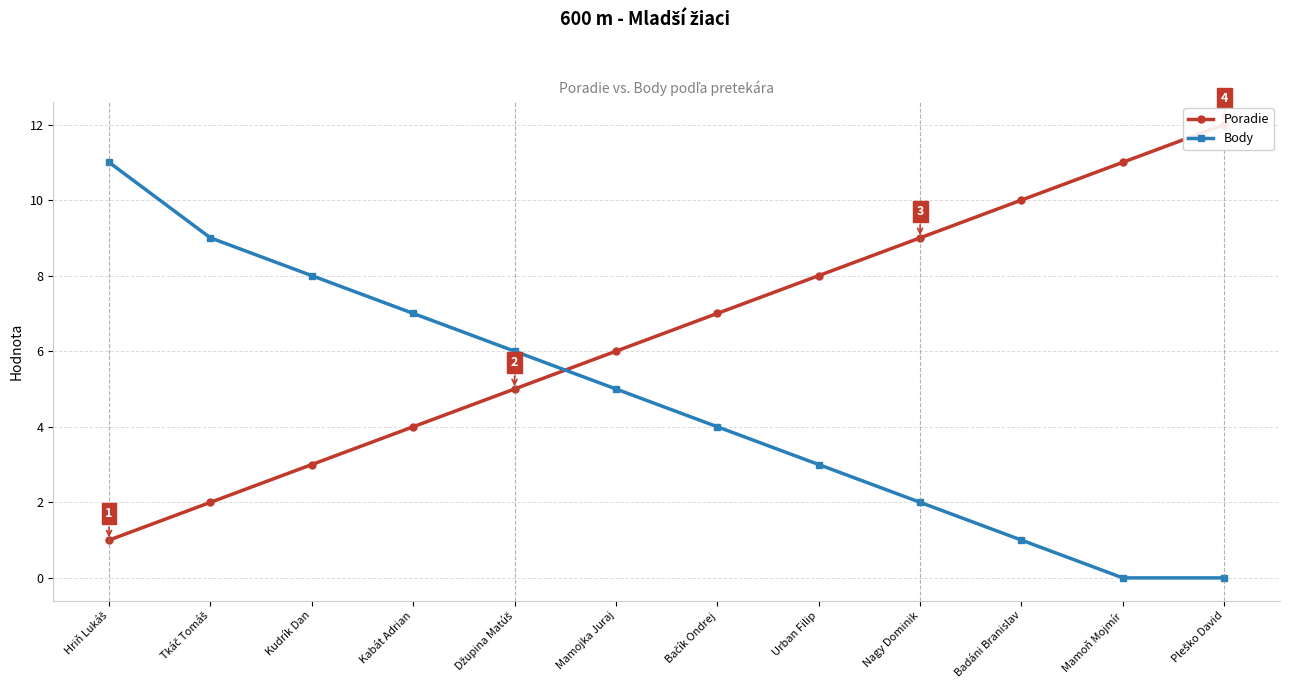

How many data points in Body are above 5?

5